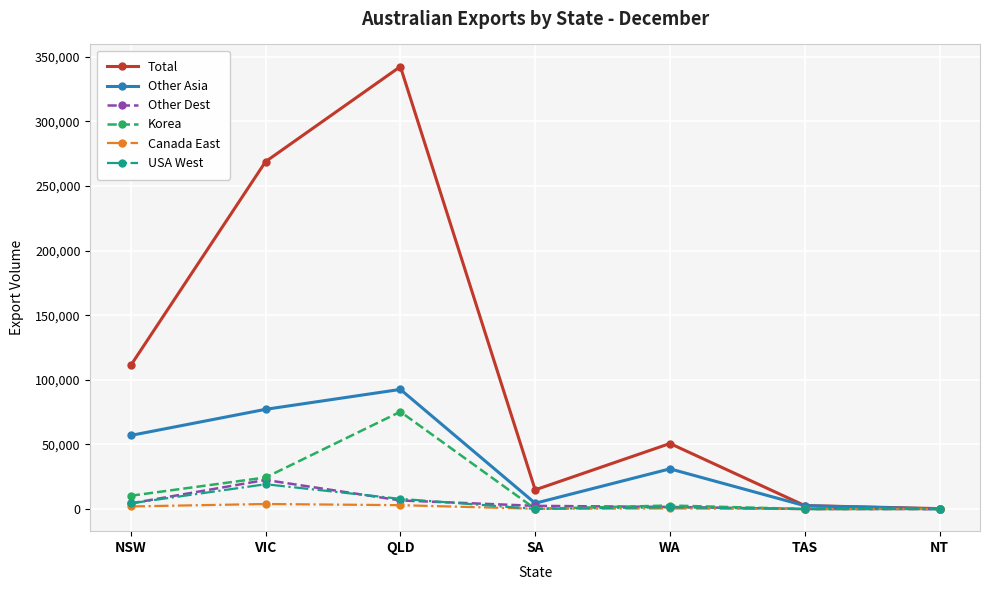

What is the label of the 7th point from the left?

NT